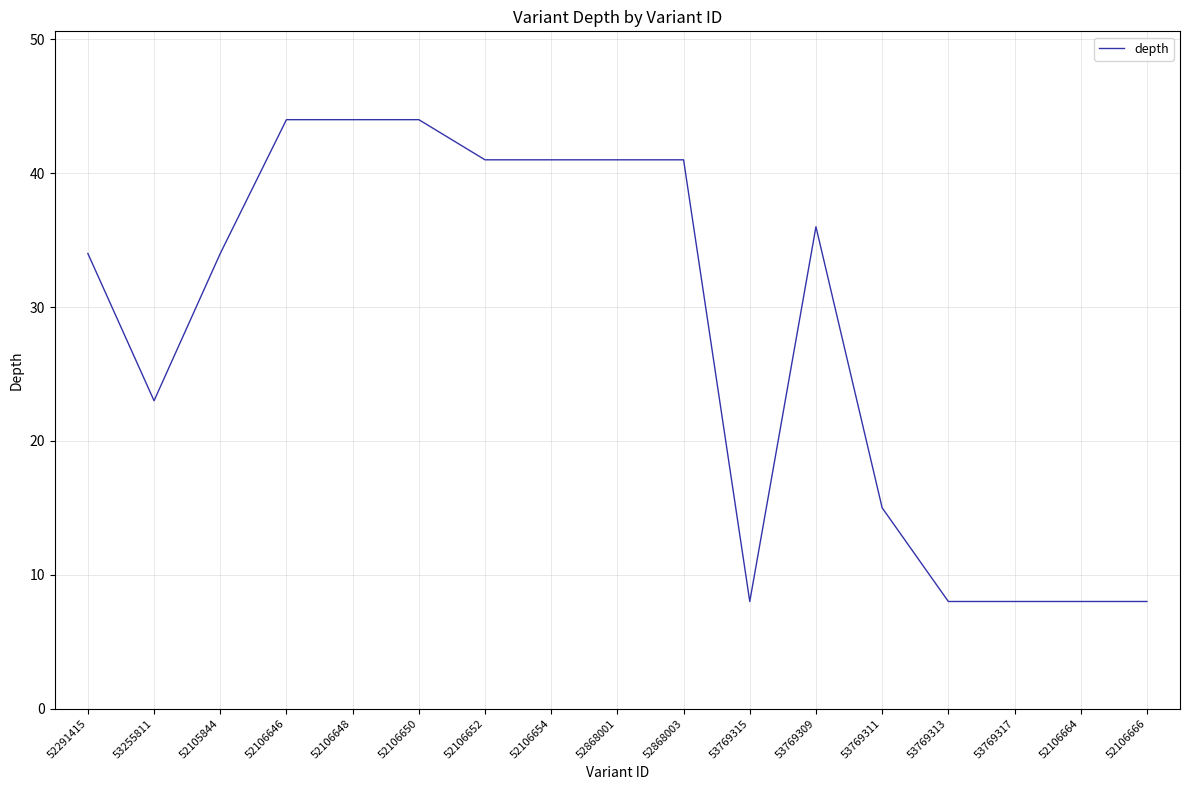

What is the ratio of the value at 52106664 to the value at 53769309?

0.2